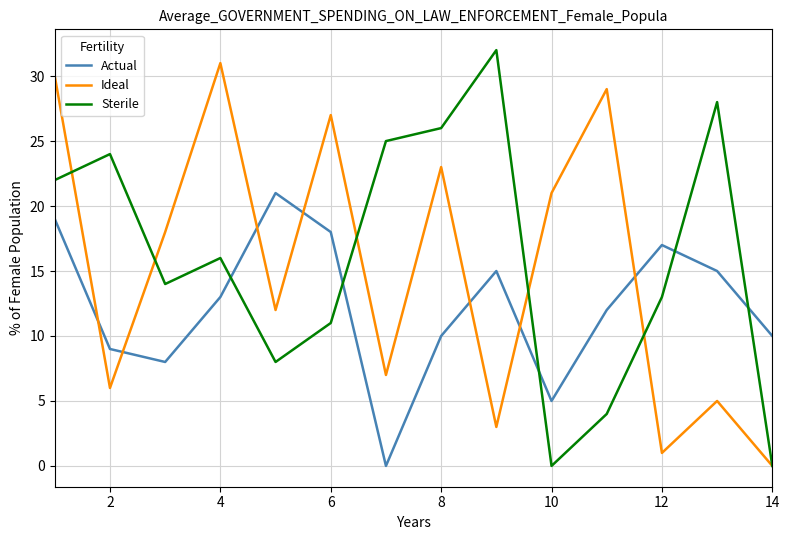

How many times do Actual and Sterile cross each other?

5